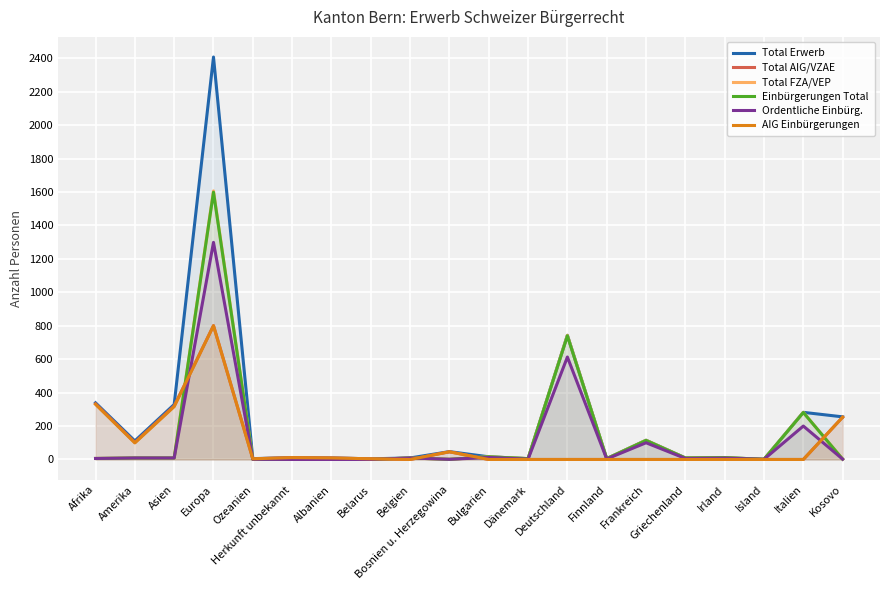

What is the difference between the AIG Einbürgerungen values at Bosnien u. Herzegowina and Dänemark?

46